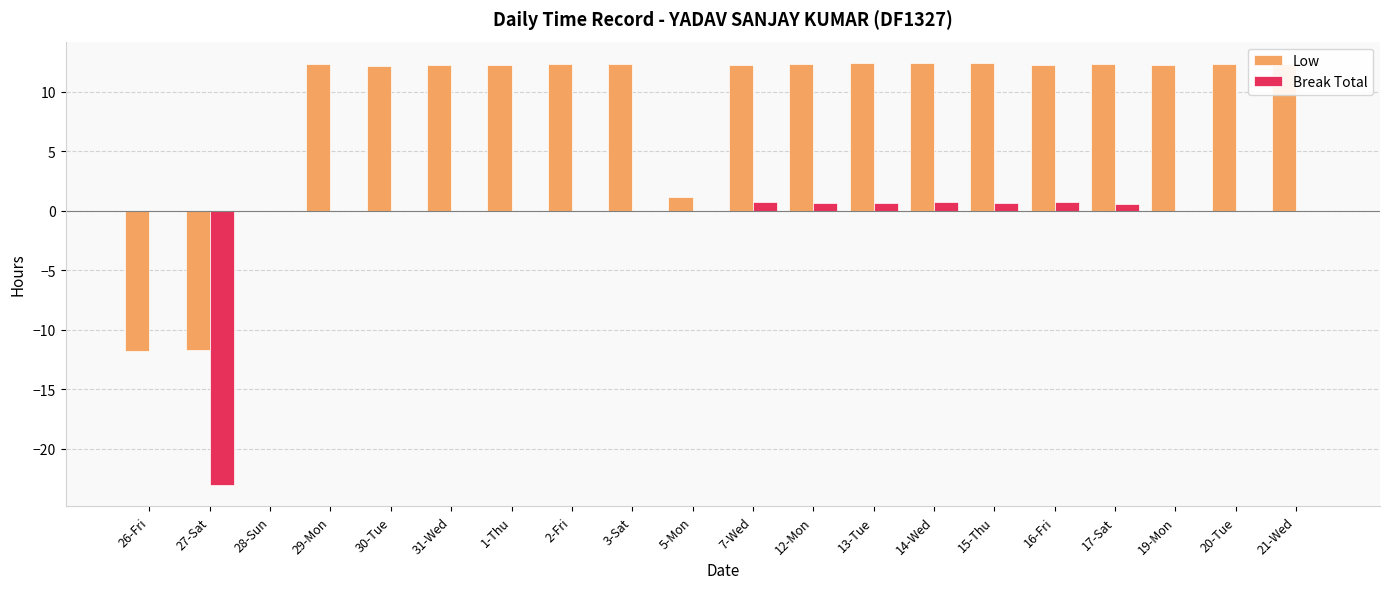

Count the number of categories in the chart.

20